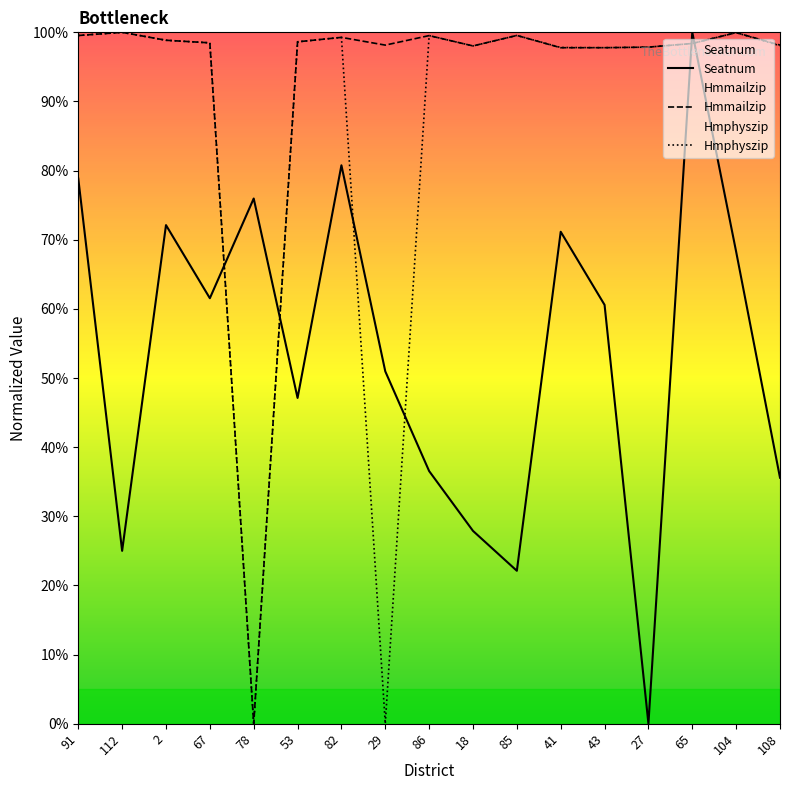

Read the Seatnum value at 108.

35.6